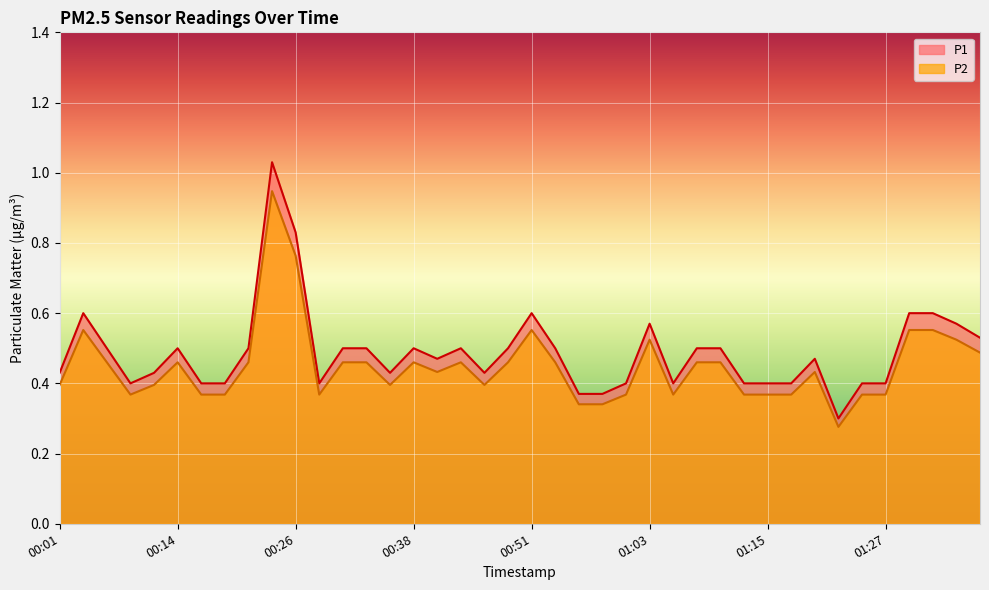

At which category does P1 reach its first local valley?

00:09